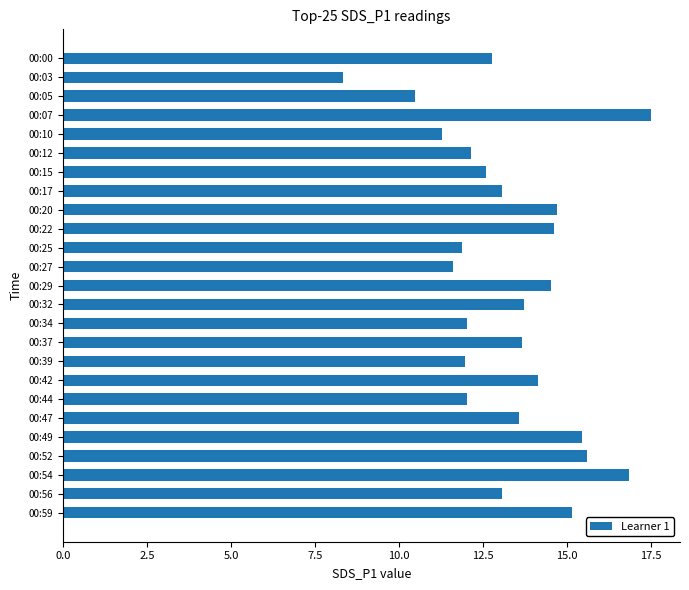

What is the value of the 23rd bar from the top?

16.8